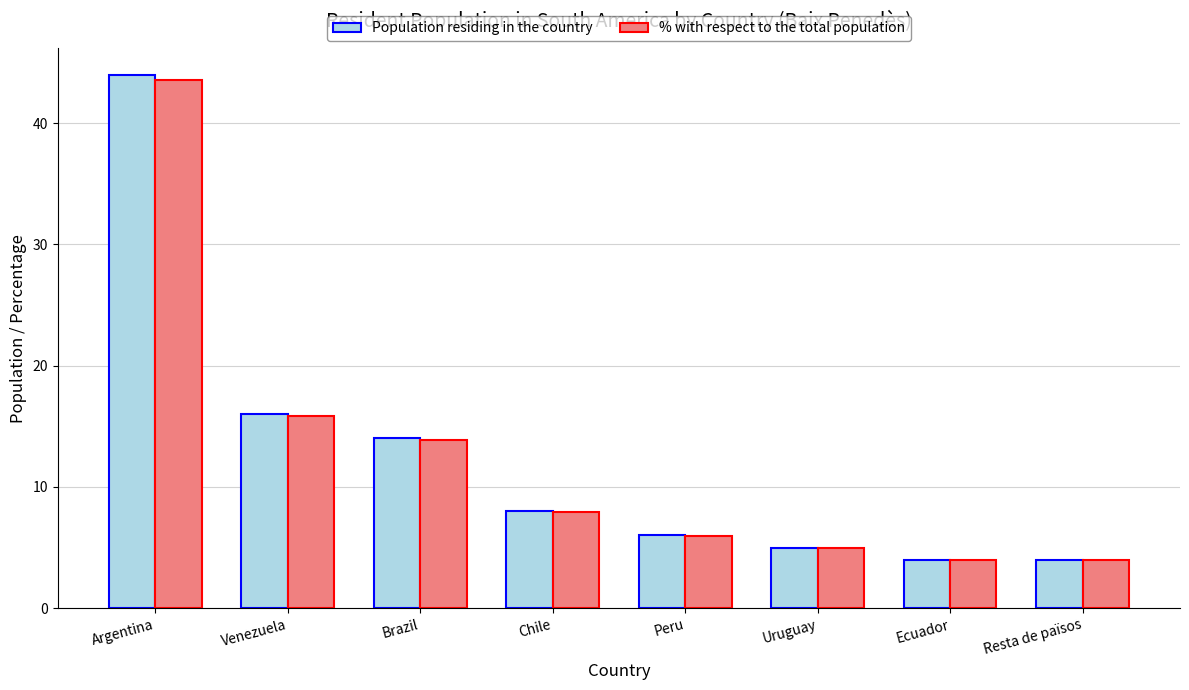

What position from the right is Peru?

4